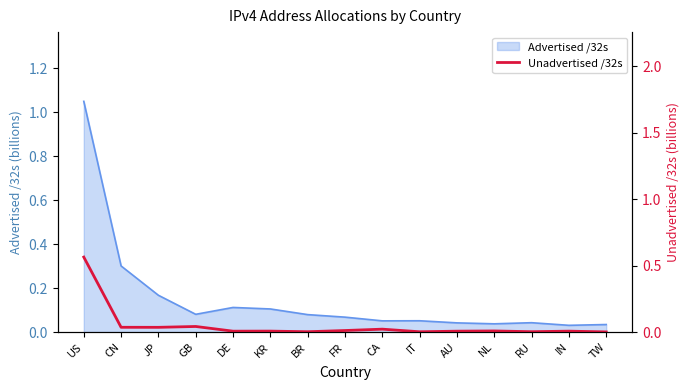

How many lines are shown in the chart?

1